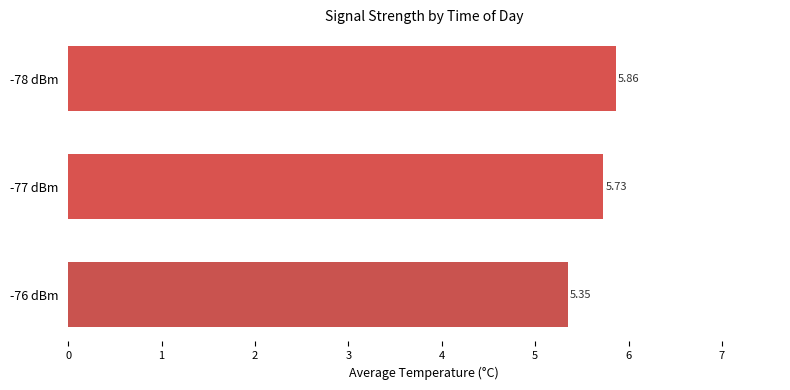

List the labels in order of value, largest first.

-78 dBm, -77 dBm, -76 dBm